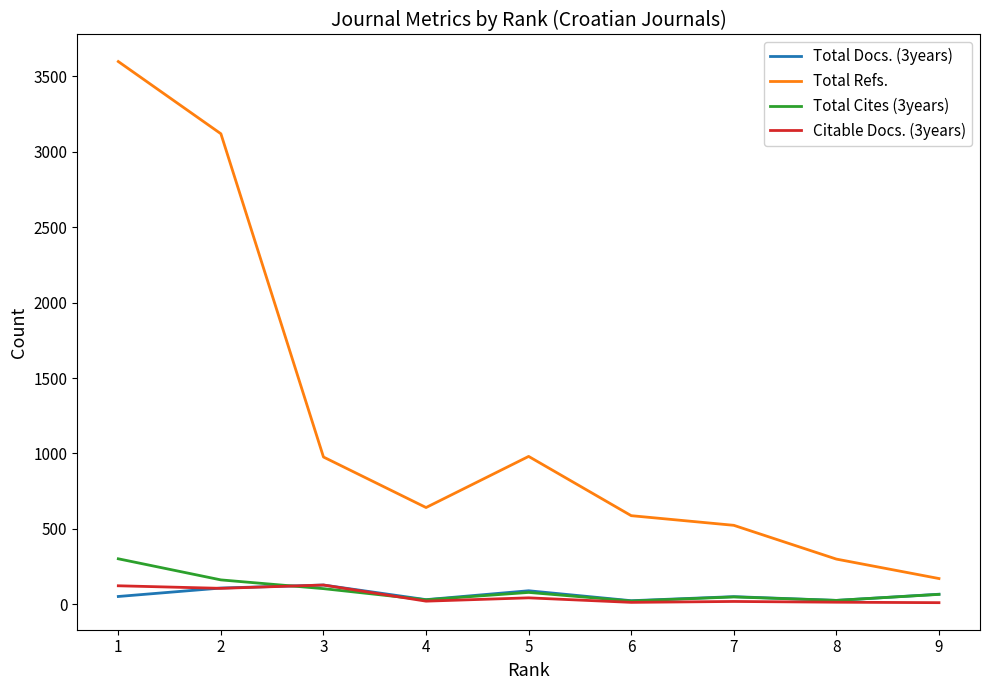

True or false: Total Refs. and Total Cites (3years) intersect in this chart.

False